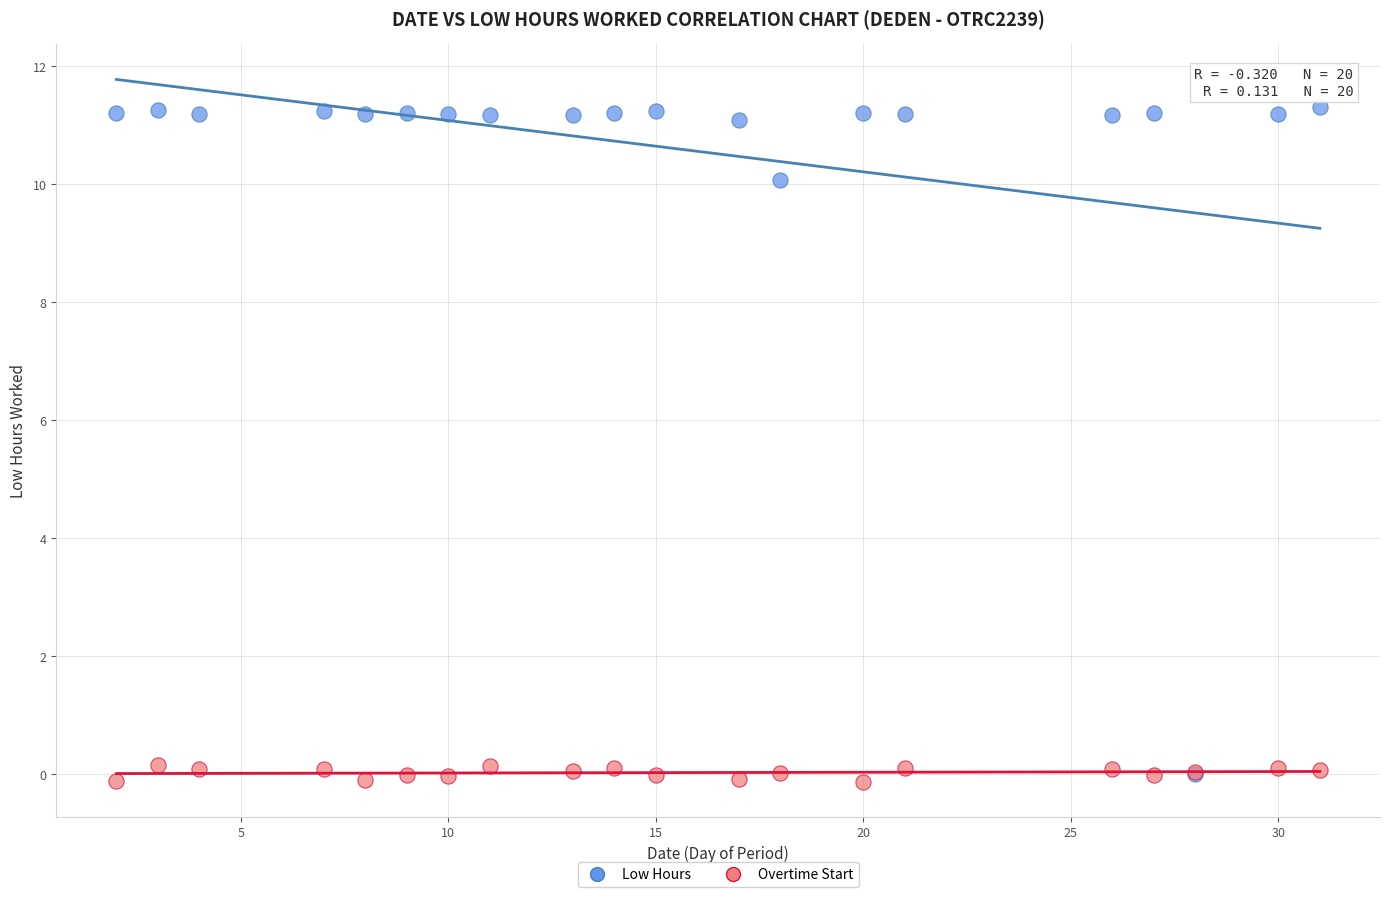

What are all the series names shown in the legend?

Low Hours, Overtime Start